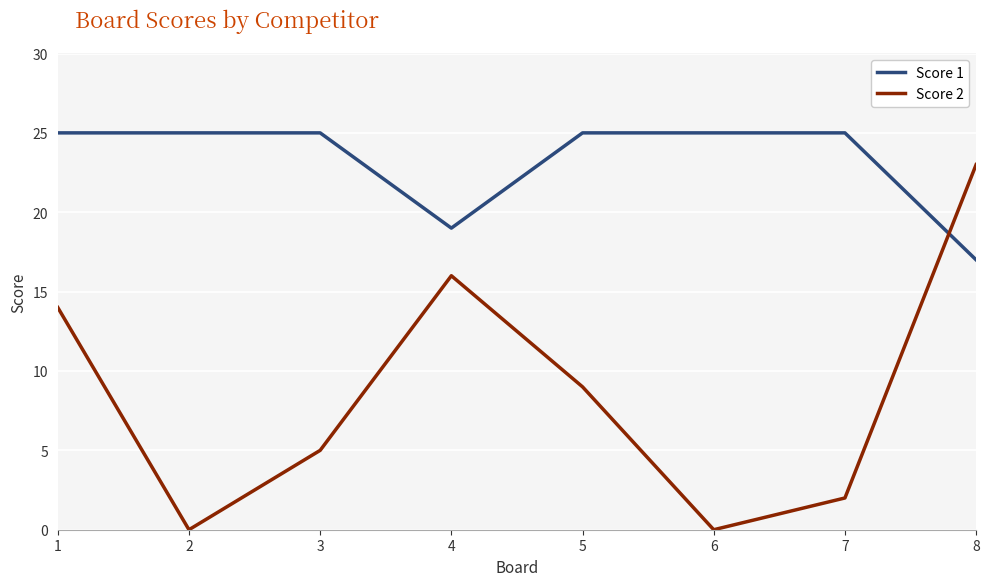

At how many categories does at least one series exceed 6?

8